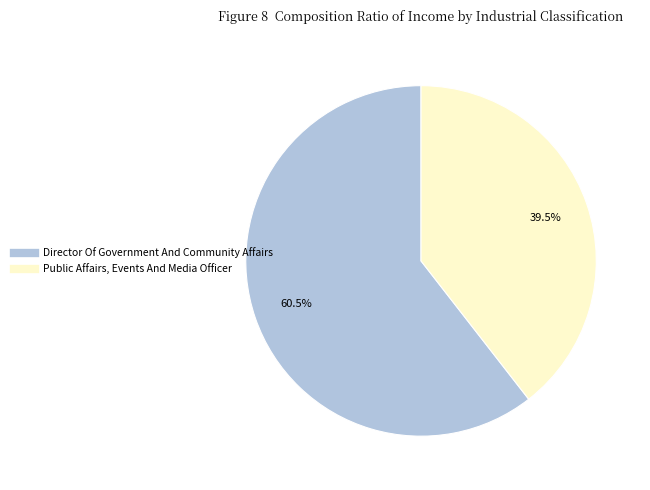

What is the largest slice in the pie chart?

Director Of Government And Community Affairs